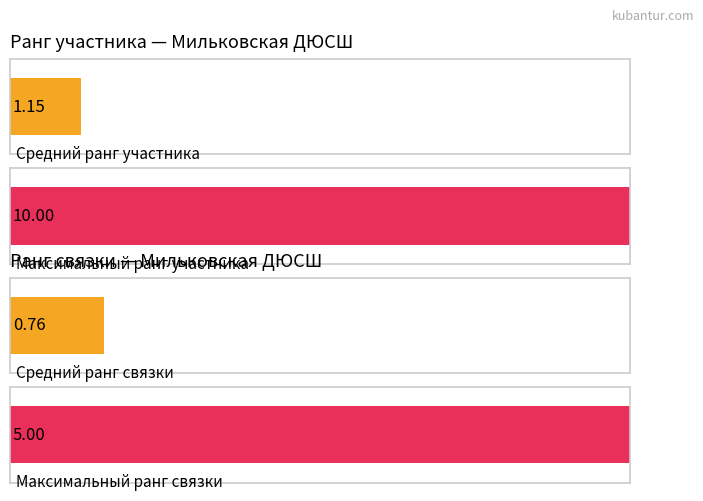

Which series has the largest total across all categories?

Ранг участника